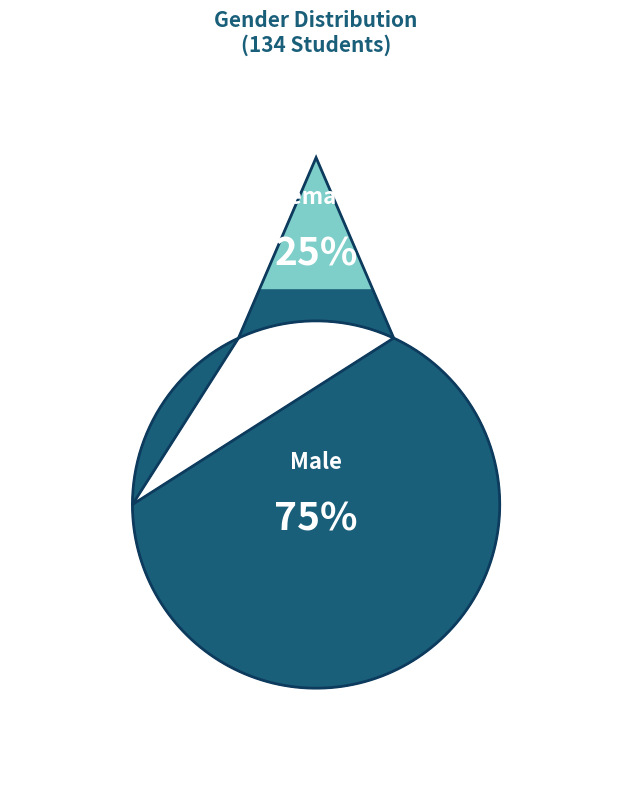

What is the largest slice in the pie chart?

Male